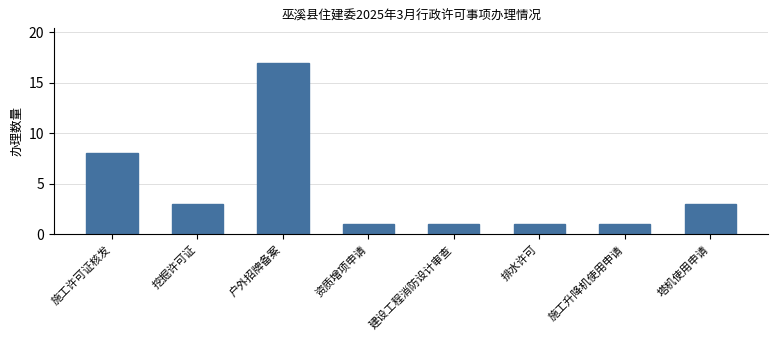

Reading left to right, transcribe all the data shown in this chart.

施工许可证核发=8	挖掘许可证=3	户外招牌备案=17	资质增项申请=1	建设工程消防设计审查=1	排水许可=1	施工升降机使用申请=1	塔机使用申请=3